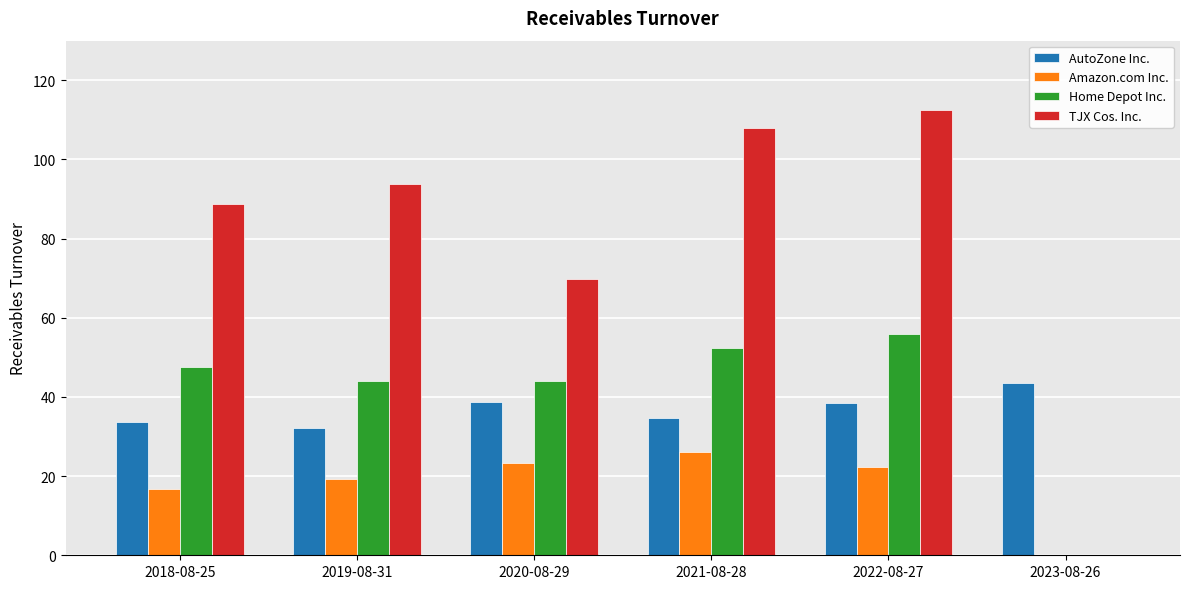

Between 2021-08-28 and 2023-08-26, which series saw the biggest shift?

TJX Cos. Inc.